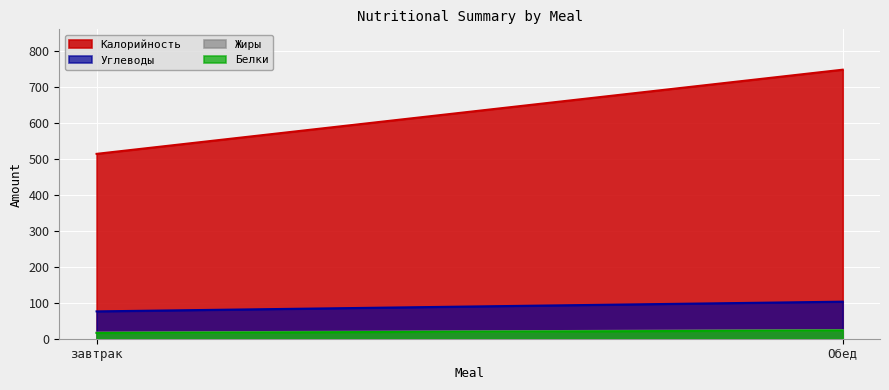

Reading left to right, what are all the values shown in this chart?

Калорийность: завтрак=514	Обед=748
Белки: завтрак=16	Обед=23
Жиры: завтрак=17	Обед=24
Углеводы: завтрак=76	Обед=103